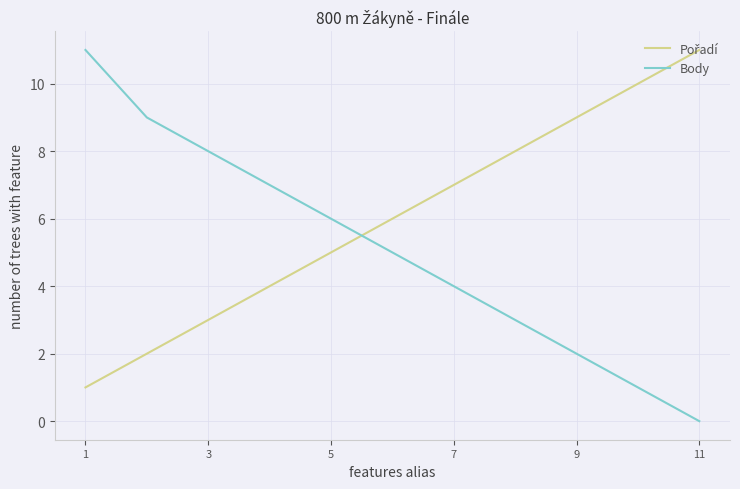

What is the highest value of the Body series?

11